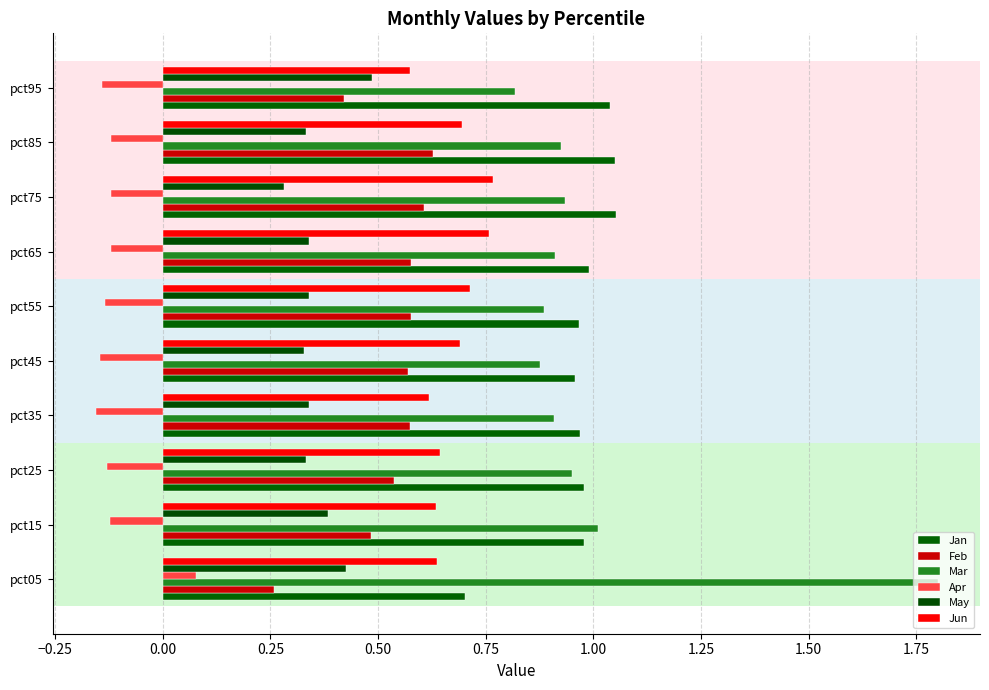

How many series are shown in this chart?

6